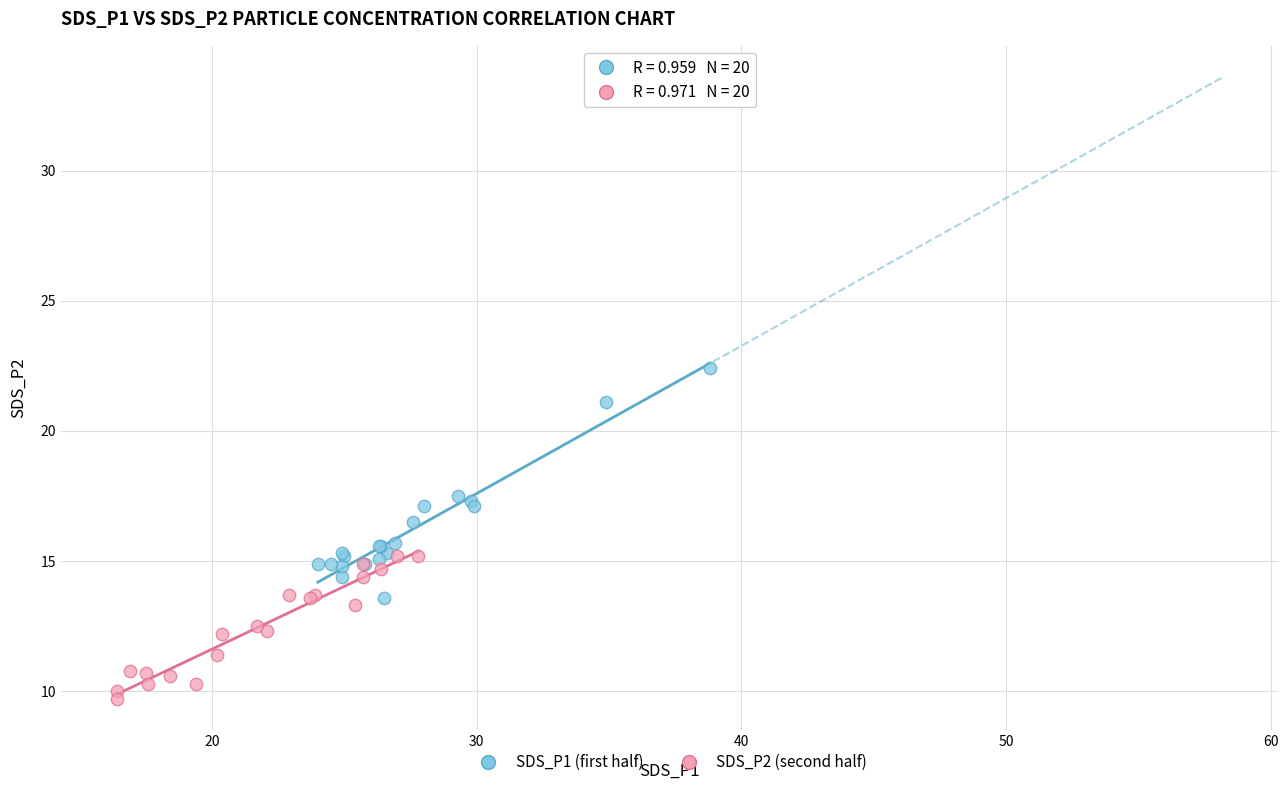

Which series has the widest spread of Y values?

SDS_P1 (first half)